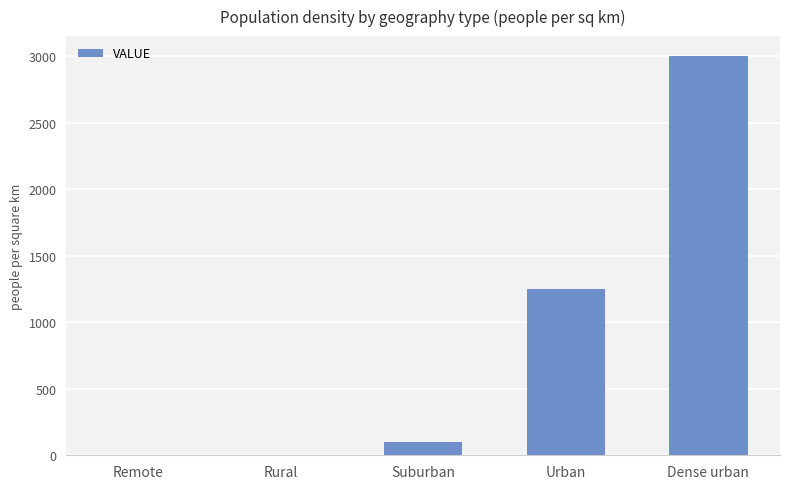

Between Remote and Dense urban, which is larger?

Dense urban